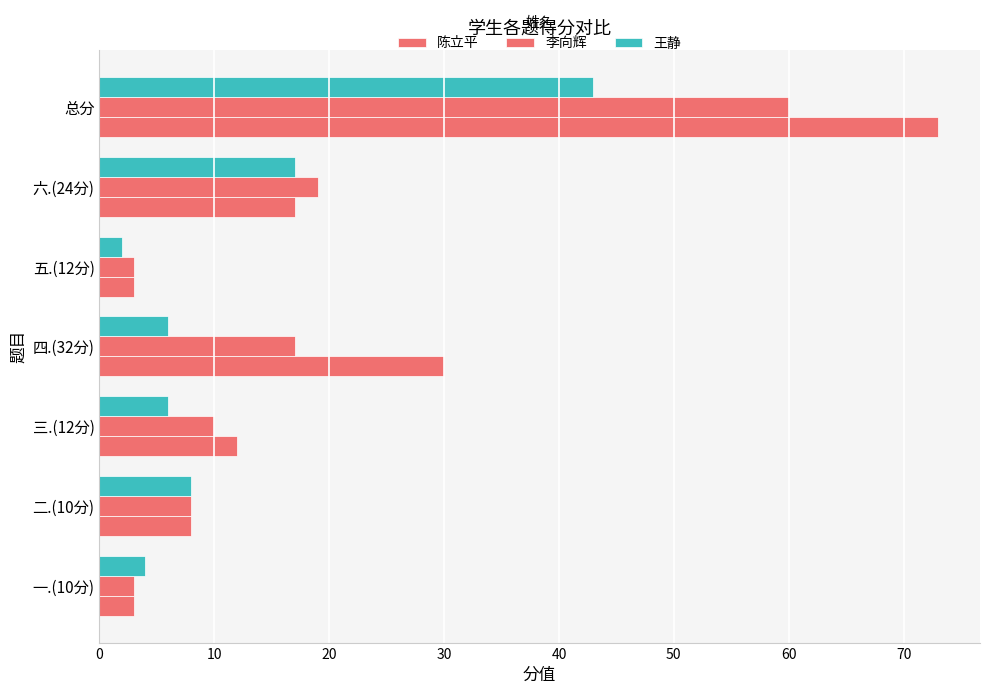

What is the difference between the second highest and minimum values in the 陈立平 series?

27